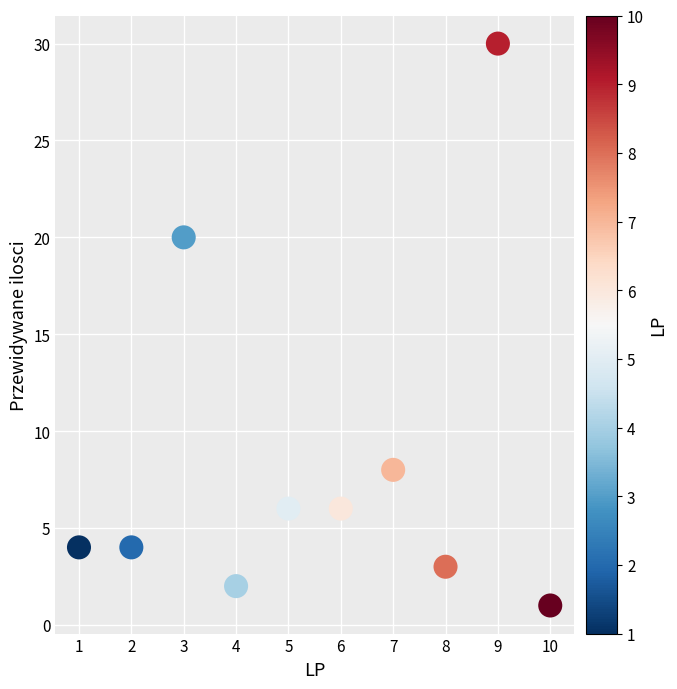

What Y value in the scatter plot is closest to 15?

20